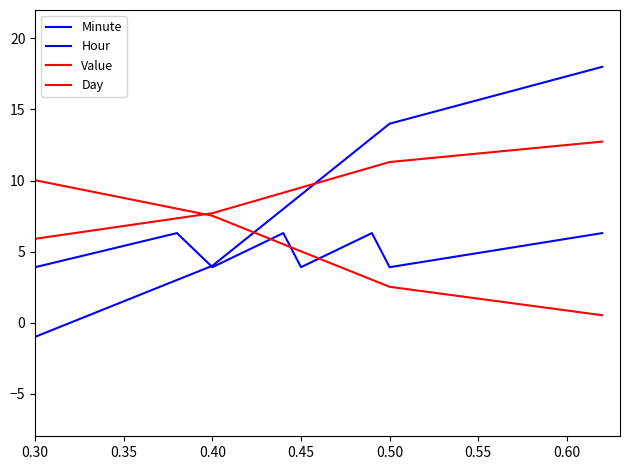

Is this an area chart (filled region under the line)?

No